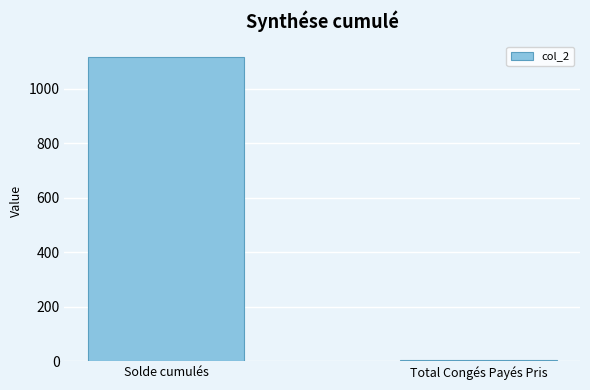

What is the label of the 2nd bar from the right?

Solde cumulés